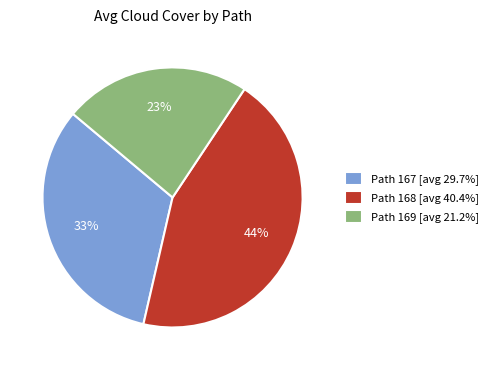

Is there any slice that represents more than half of the pie?

No